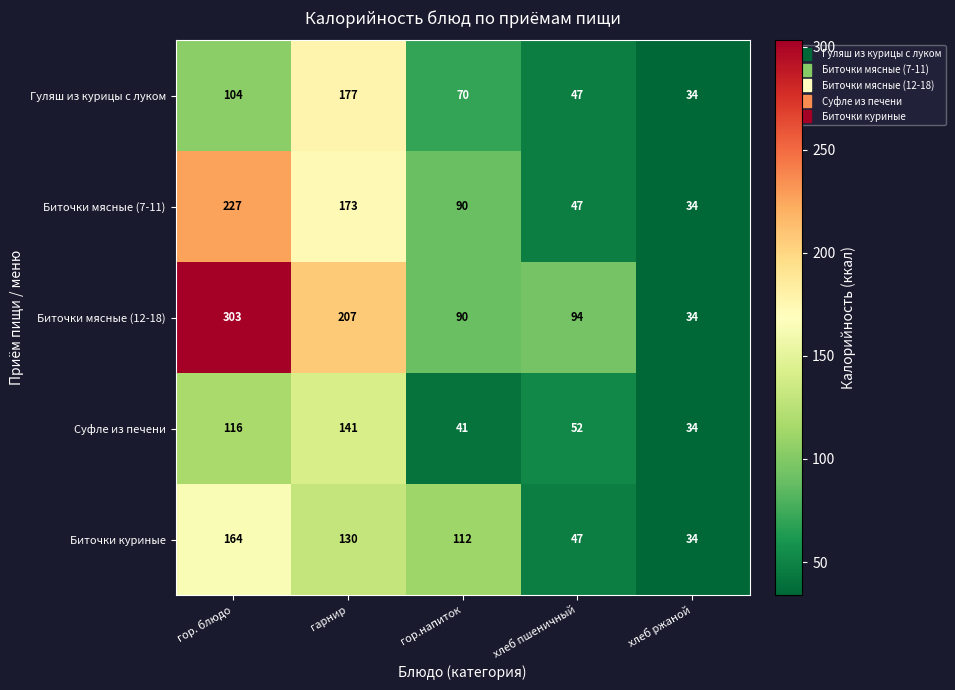

How many categories are shown in the chart?

5